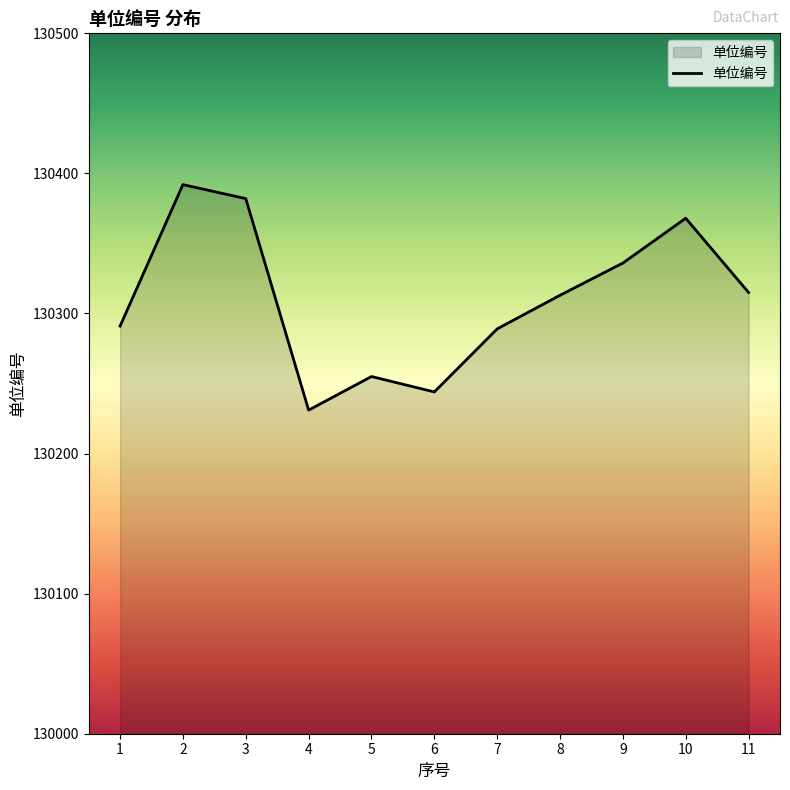

The chart shows a value of 55227 at 7. True or false?

False